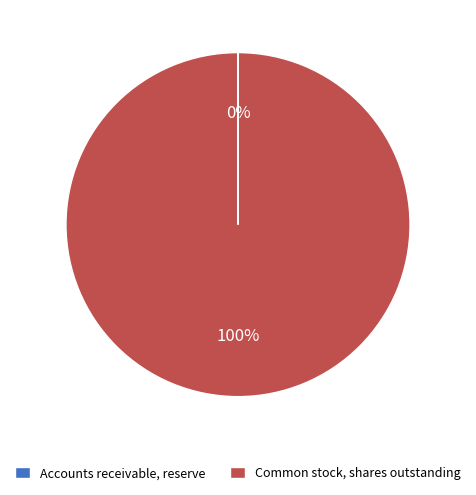

To the nearest percent, what is the difference between the largest and smallest slice percentages?

100%